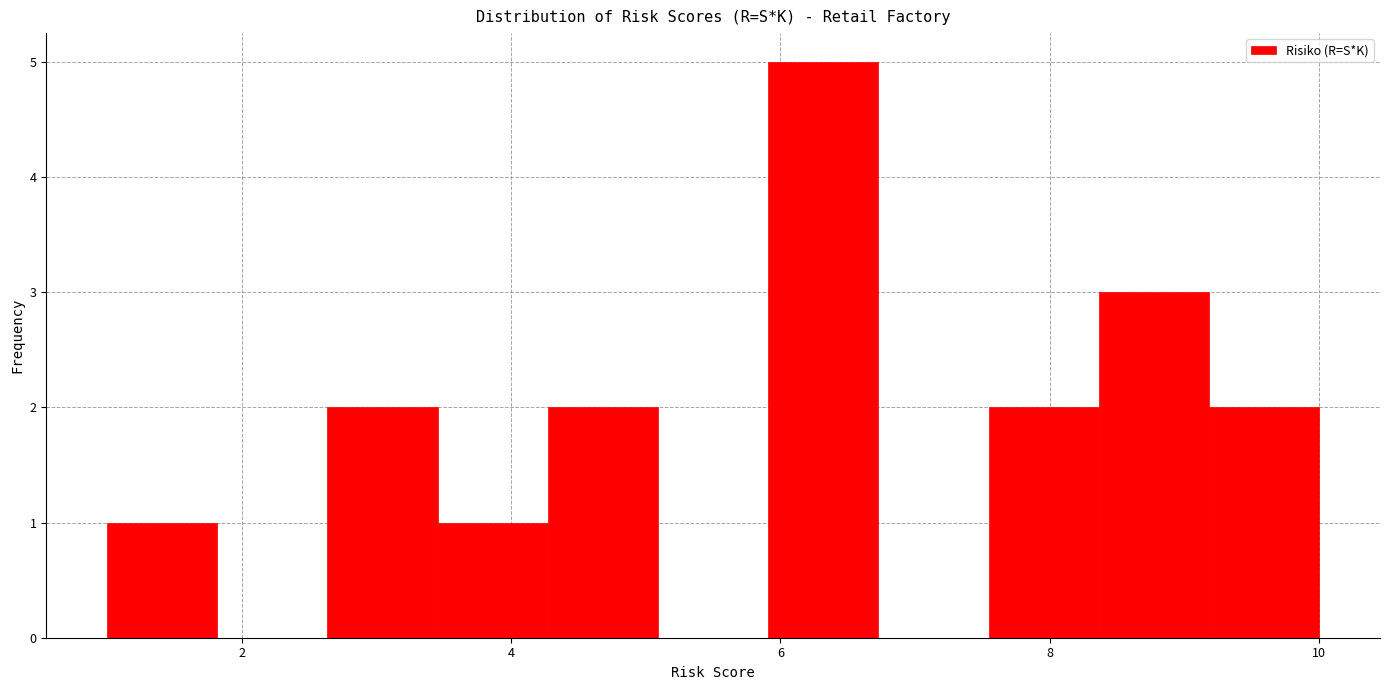

How tall is the bar that spans 4.2 to 5.0 on the x-axis? Neither the bar edges nor the heights are printed on the chart, so give them approximately, as read against the axes.

2